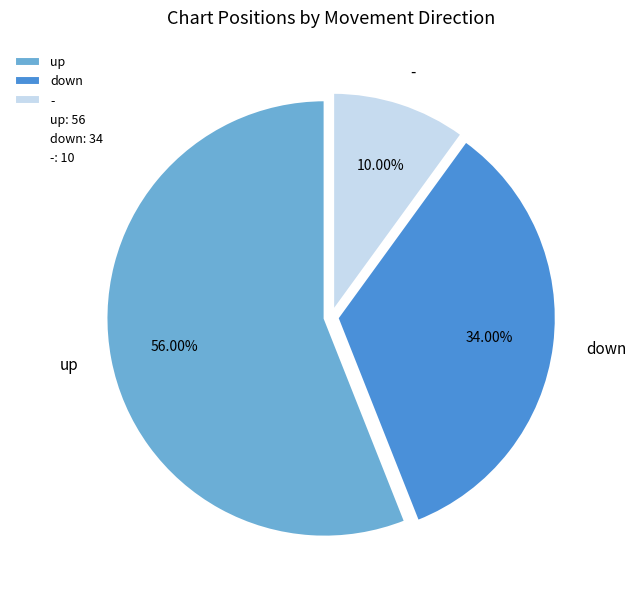

Does up represent more than half of the total?

Yes